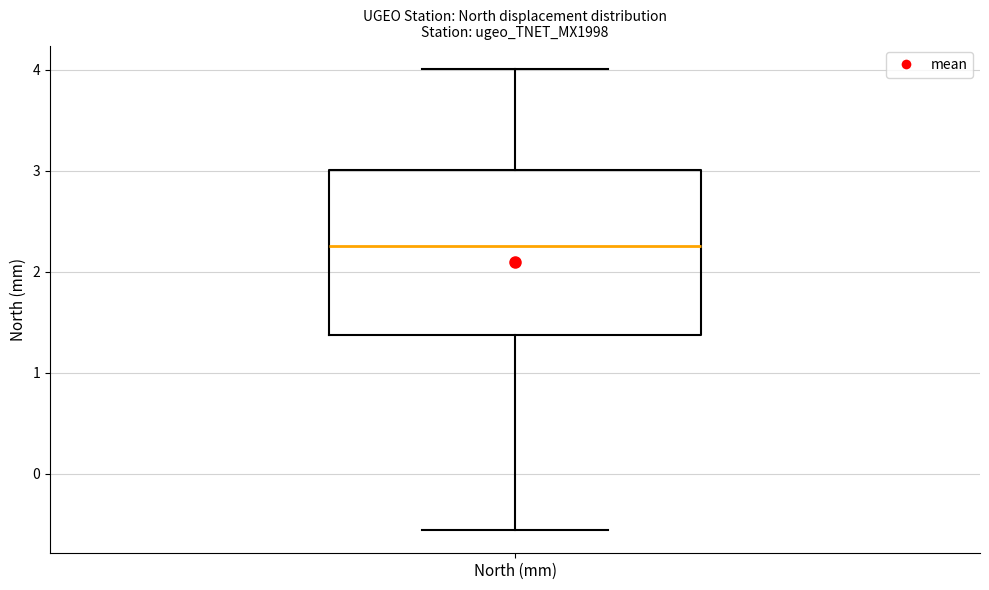

Where does the lower whisker of the box for North (mm) end on the y-axis? The values are not printed on the chart, so give them approximately, as read against the axis.

-0.6